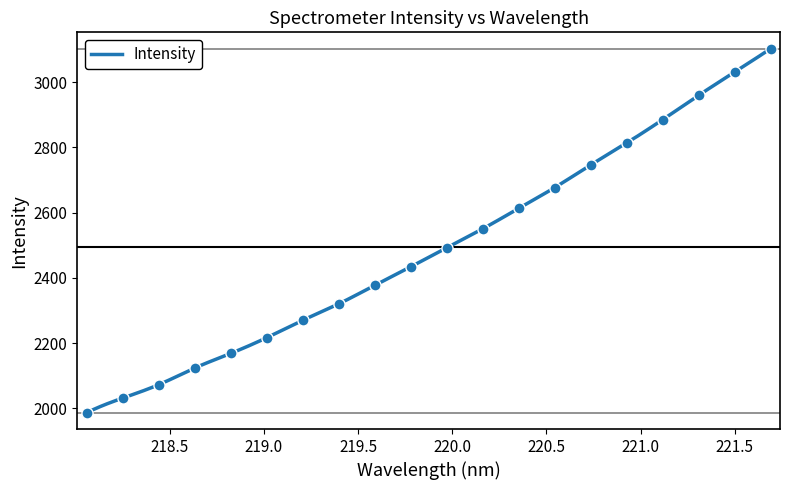

The chart shows a value of 1359.1 at 221.6902. True or false?

False